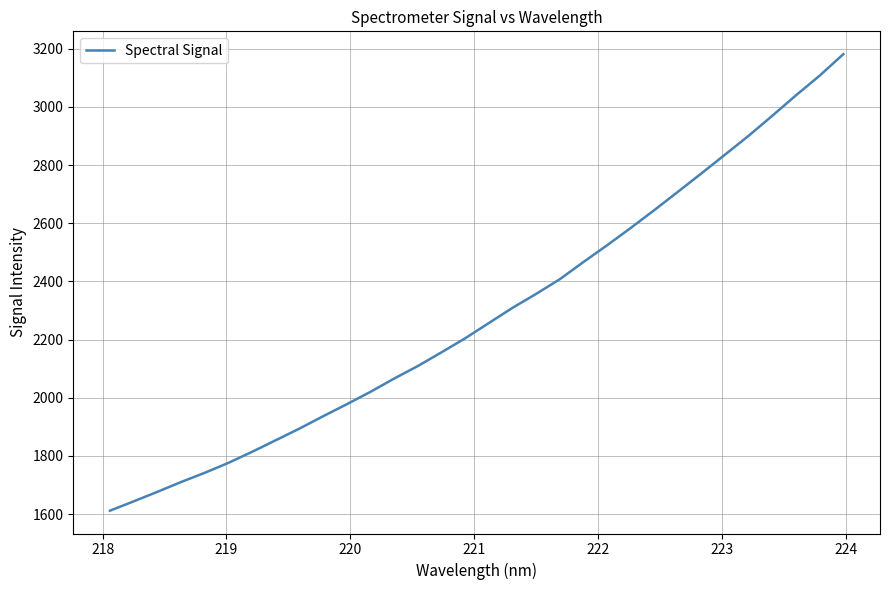

What is the minimum value shown in the chart?

1611.6